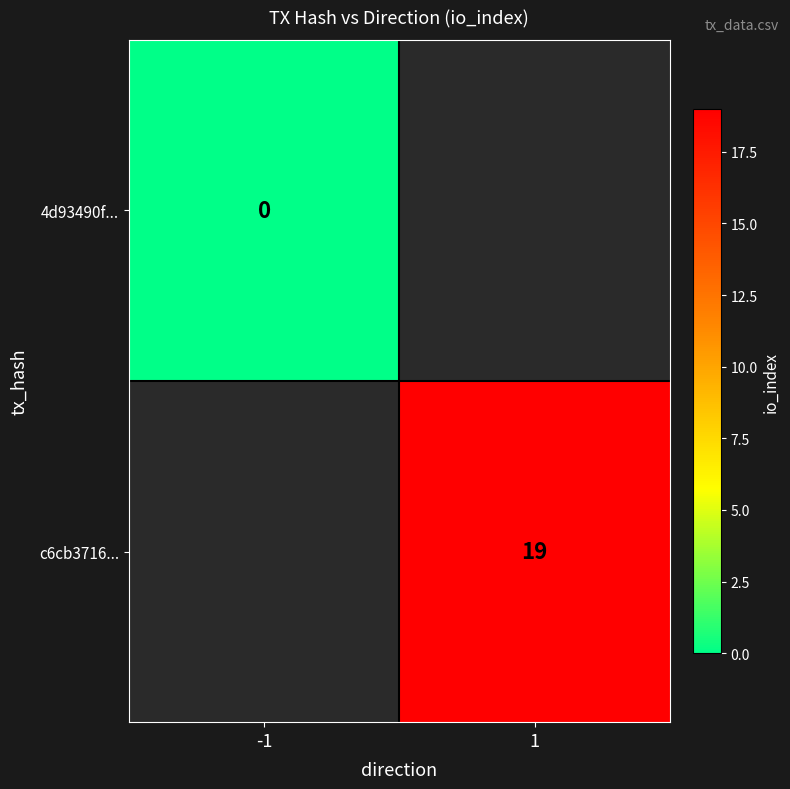

Is it true that c6cb3716... equals 19 at 1?

True